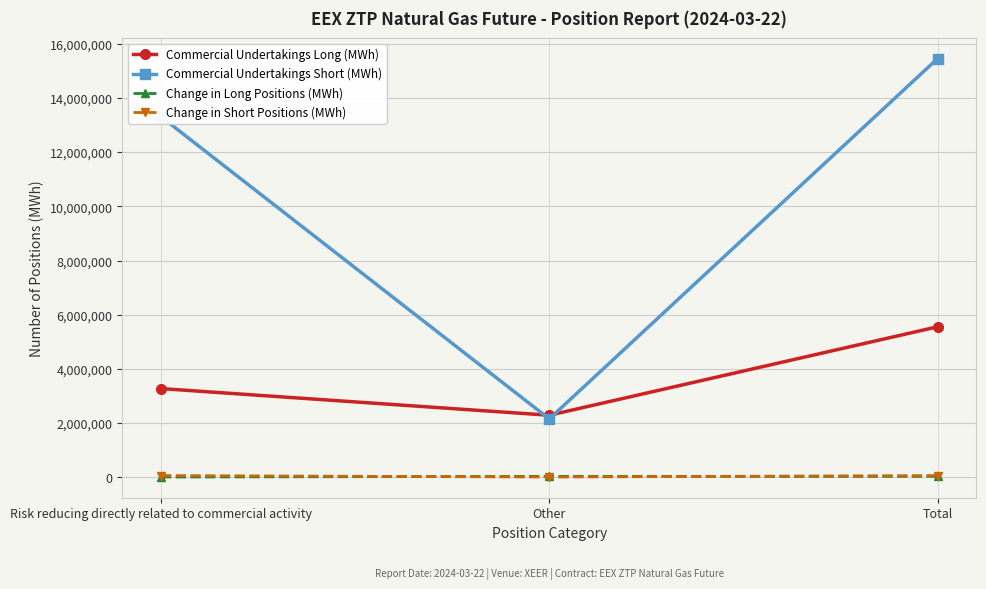

Which series has the largest total across all categories?

Commercial Undertakings Short (MWh)